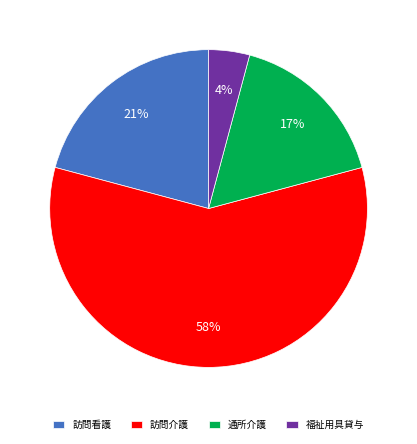

To the nearest percent, what is the difference between the 福祉用具貸与 and 訪問看護 slice percentages?

17%